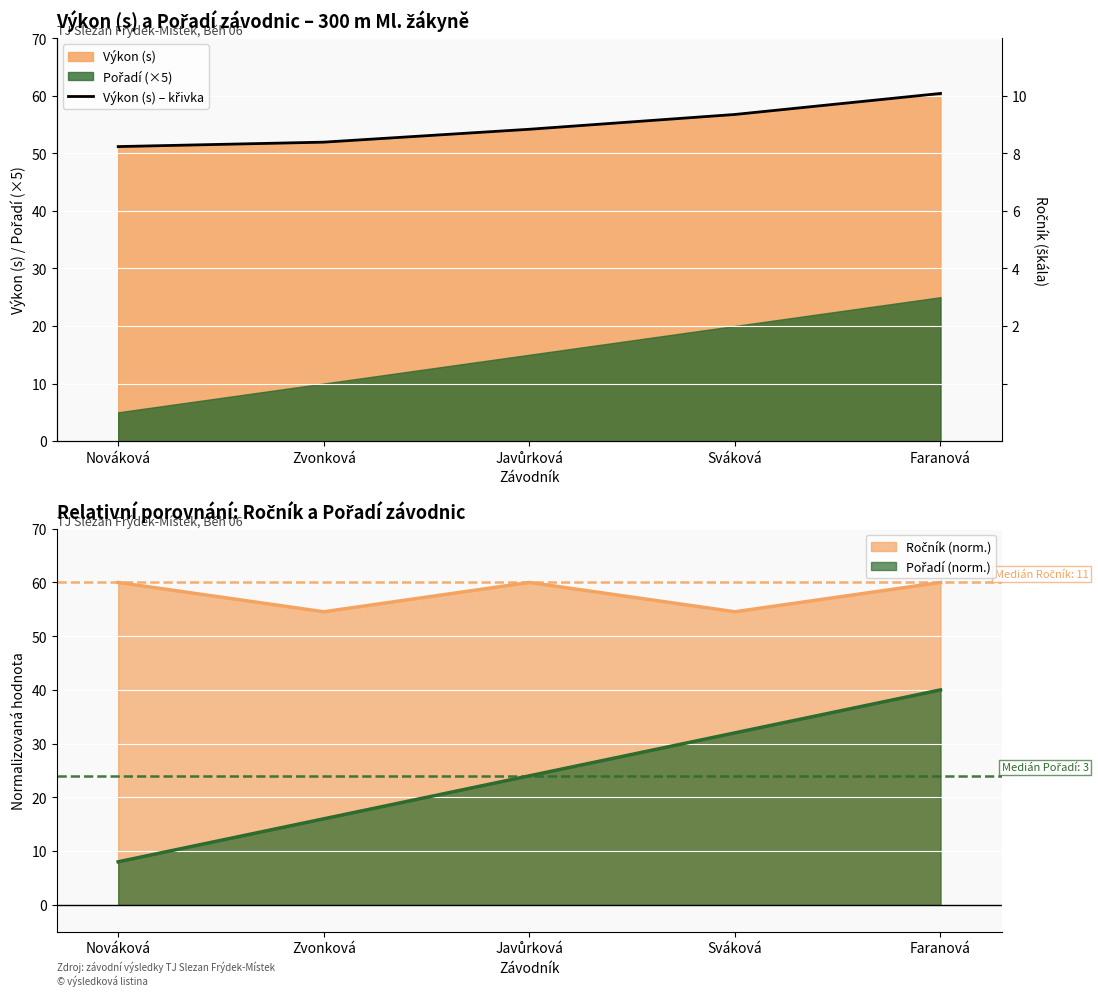

Which series changed the most between Zvonková and Faranová?

Pořadí